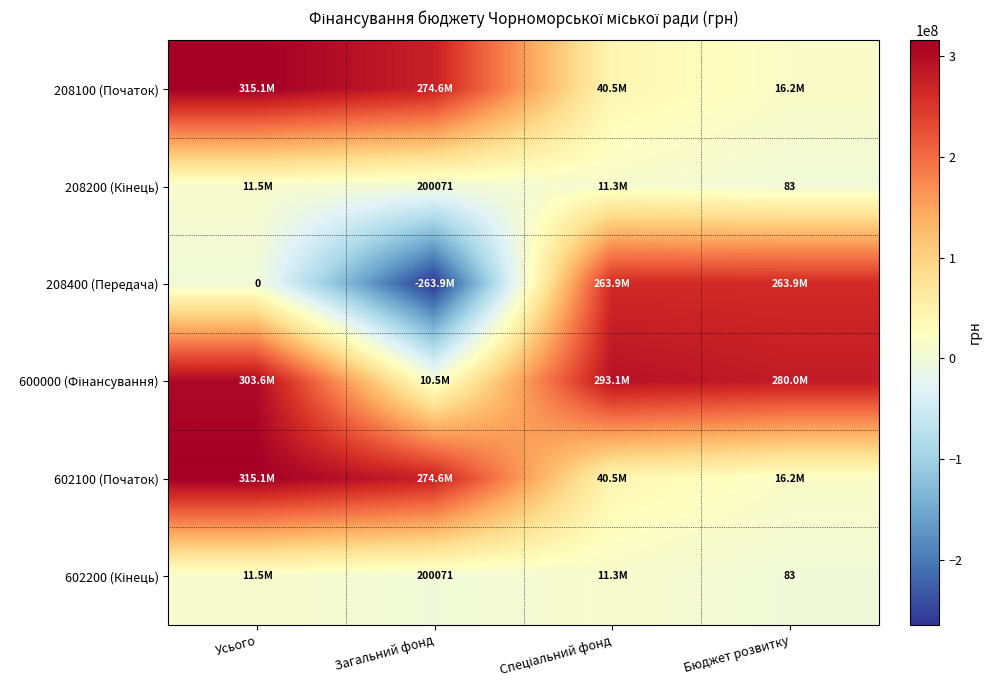

List the series in order of their peak value, highest first.

208100 (Початок), 602100 (Початок), 600000 (Фінансування), 208400 (Передача), 208200 (Кінець), 602200 (Кінець)